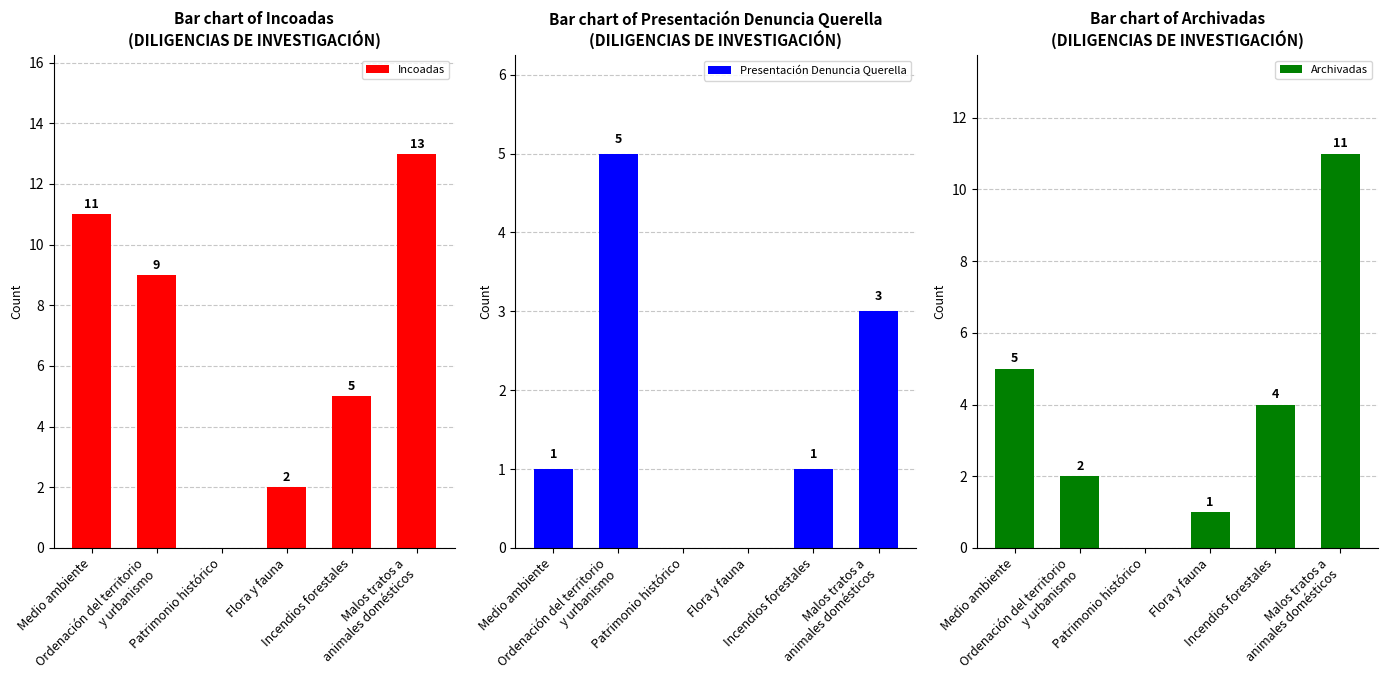

Which series has the widest spread of values?

Incoadas